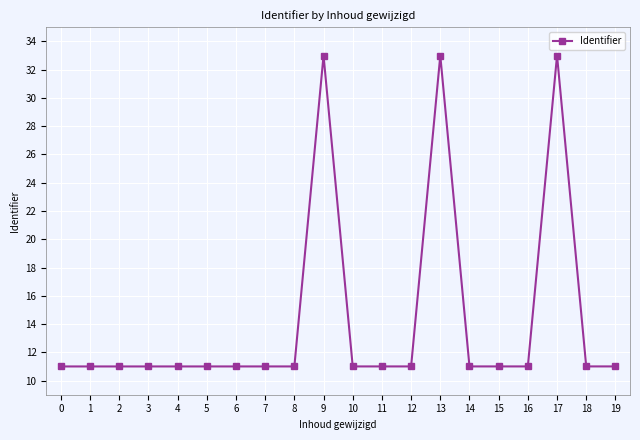

What is the value of the 16th point from the left?

11.0